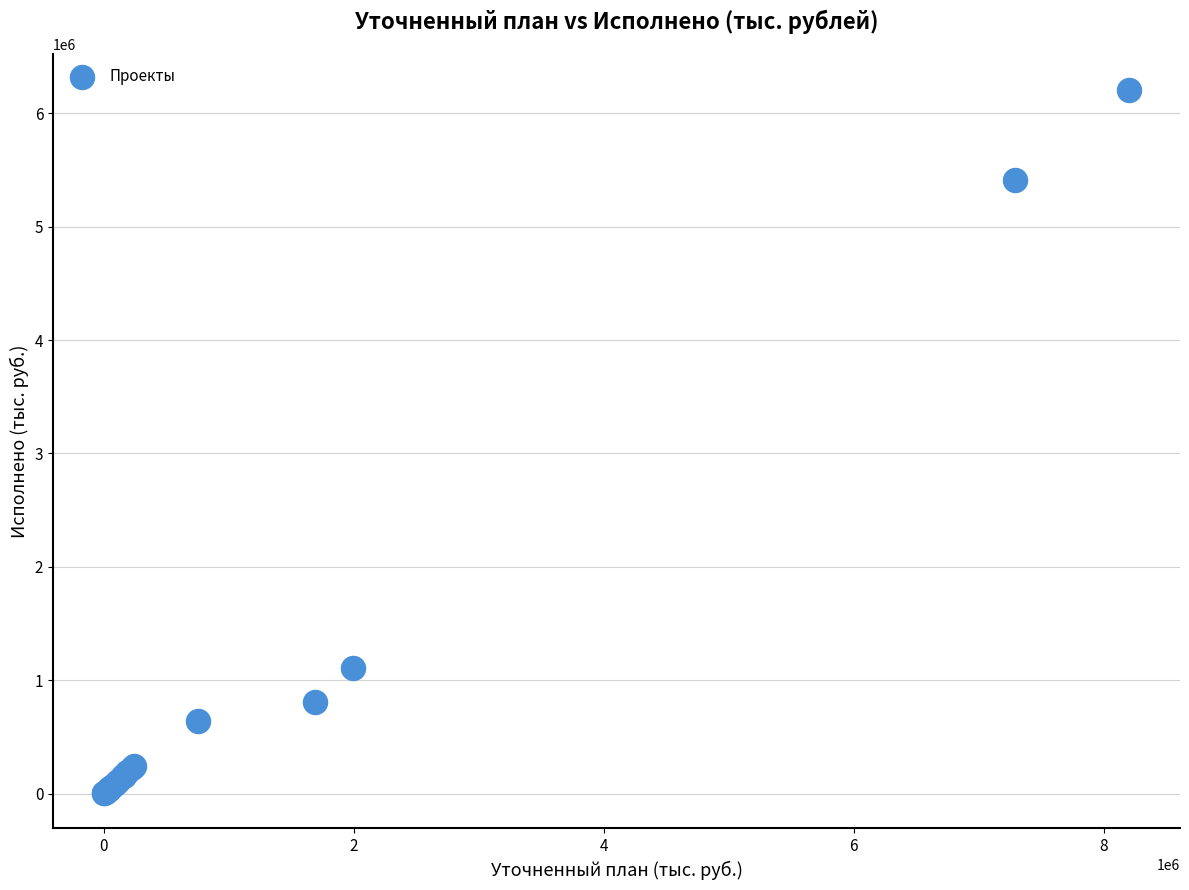

What Y value in the scatter plot is closest to 3105797?

1107571.8